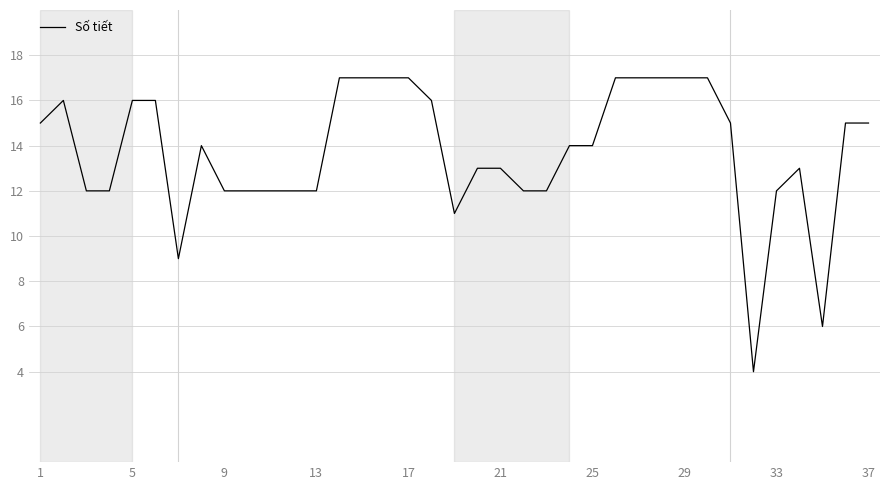

True or false: the data has more than 1 interior local peaks.

True